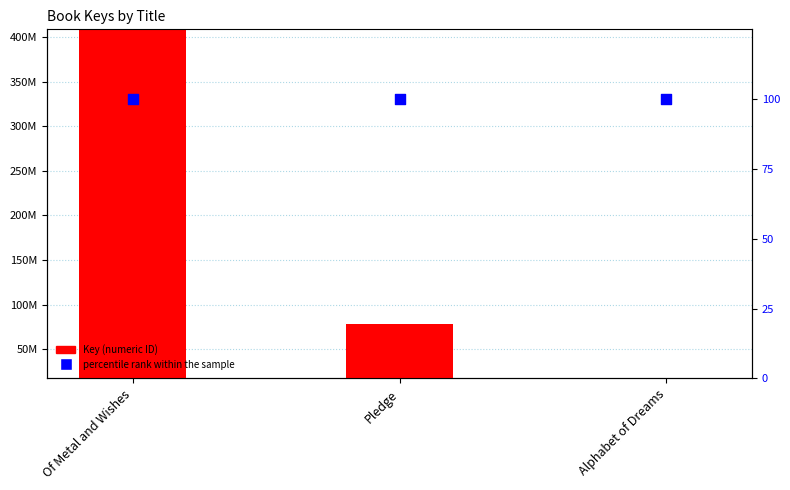

What is the total value across all series at Pledge?

78279717